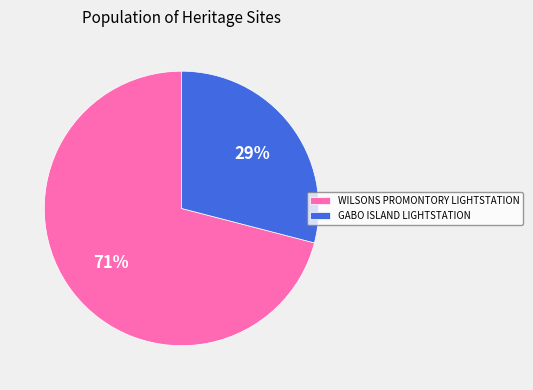

True or false: GABO ISLAND LIGHTSTATION accounts for 29% of the total.

True